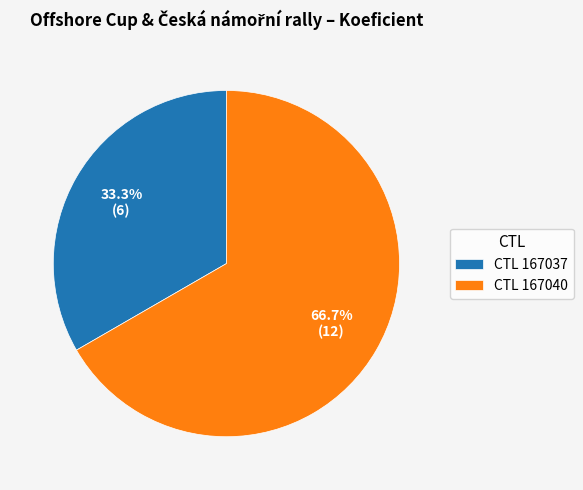

Rank the categories by value from lowest to highest.

CTL 167037, CTL 167040